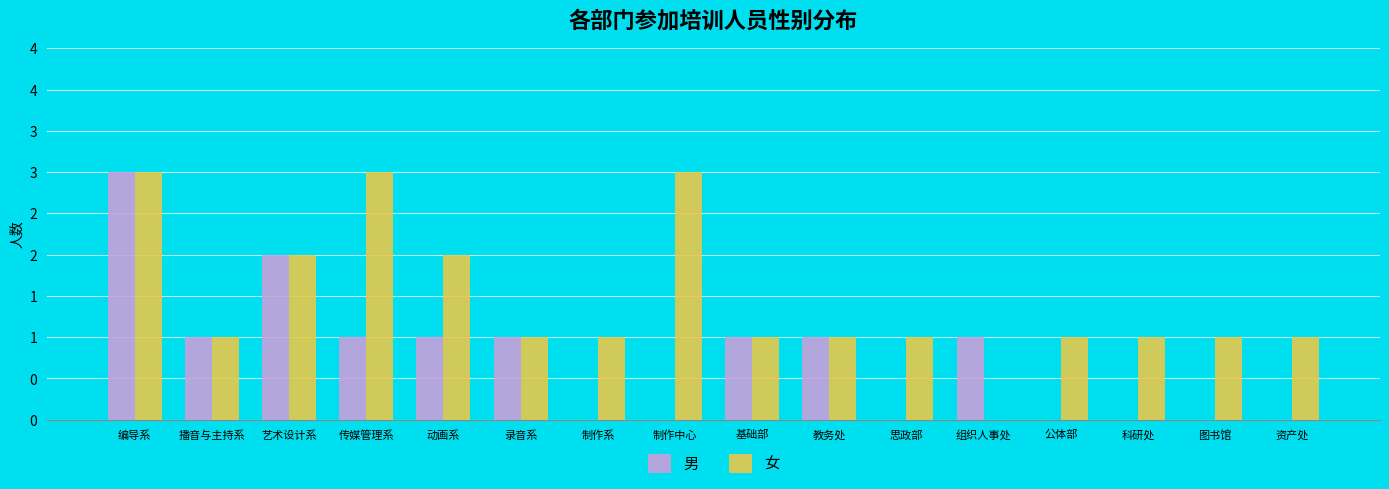

Which series has the widest spread of values?

男